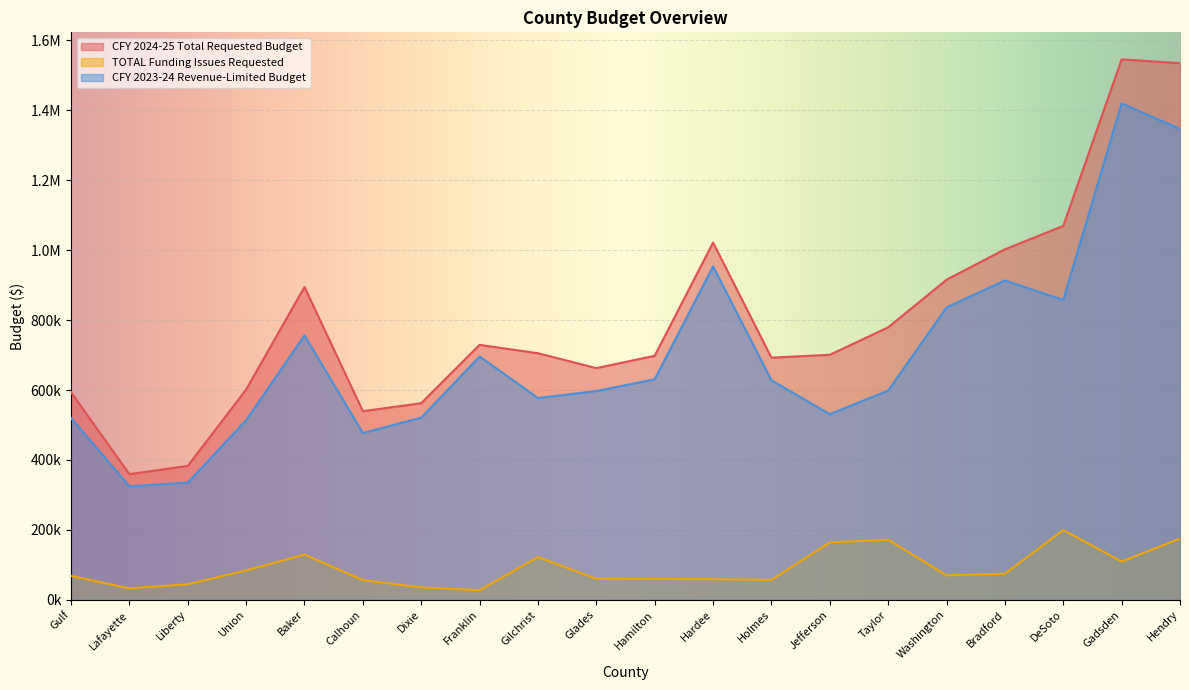

True or false: TOTAL Funding Issues Requested has more than 2 points higher than both neighbors.

True